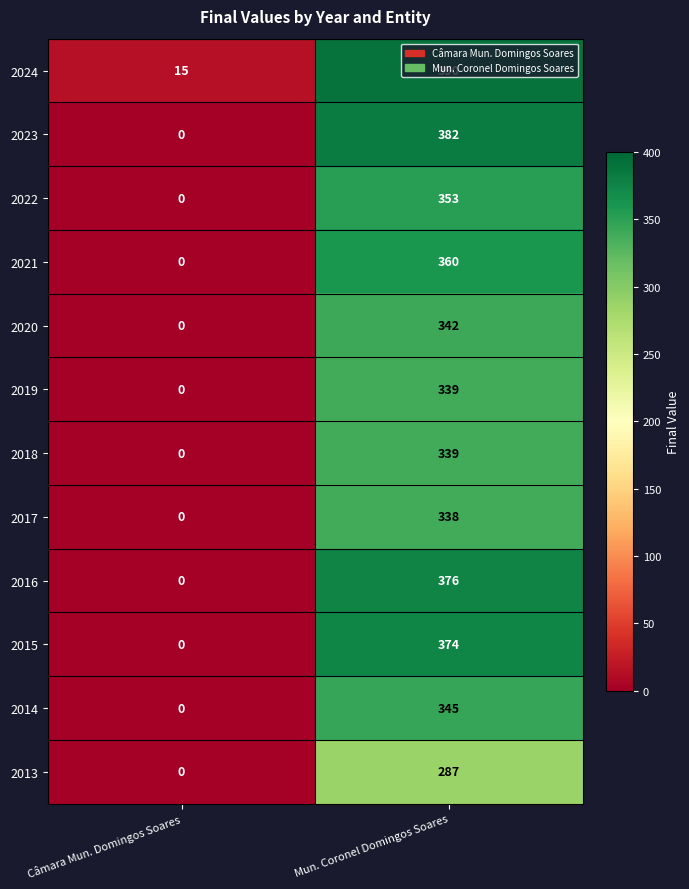

What is the spread (max minus min) of values at Câmara Mun. Domingos Soares?

15